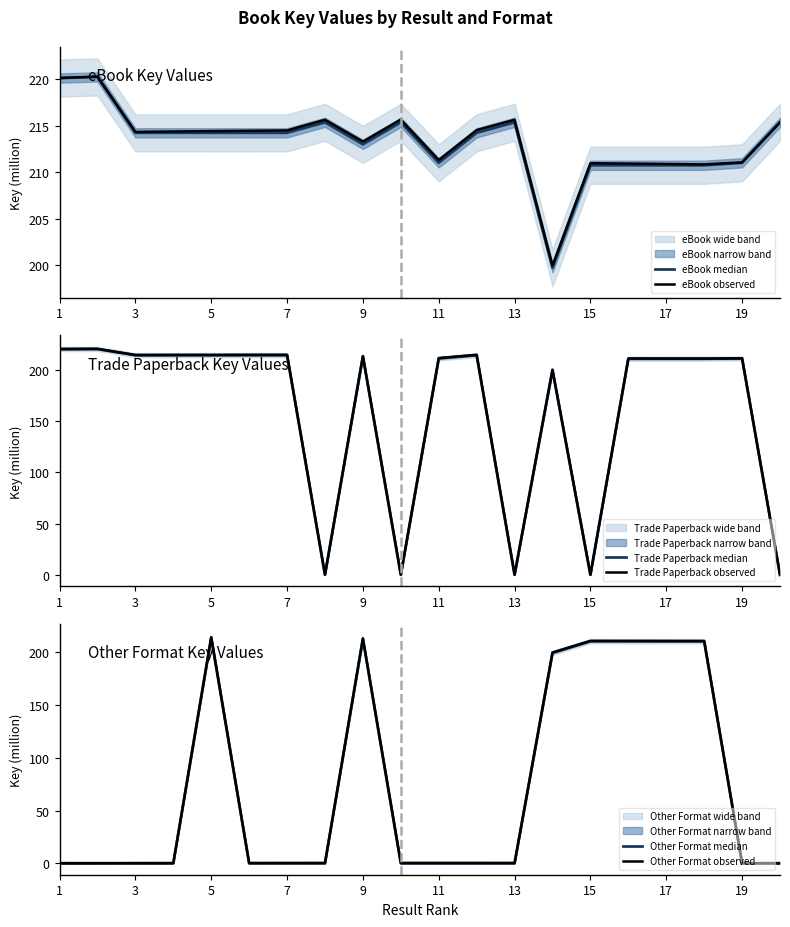

Rank the series by their maximum value, from highest to lowest.

eBook observed, Trade Paperback observed, eBook median, Trade Paperback median, Other Format observed, Other Format median